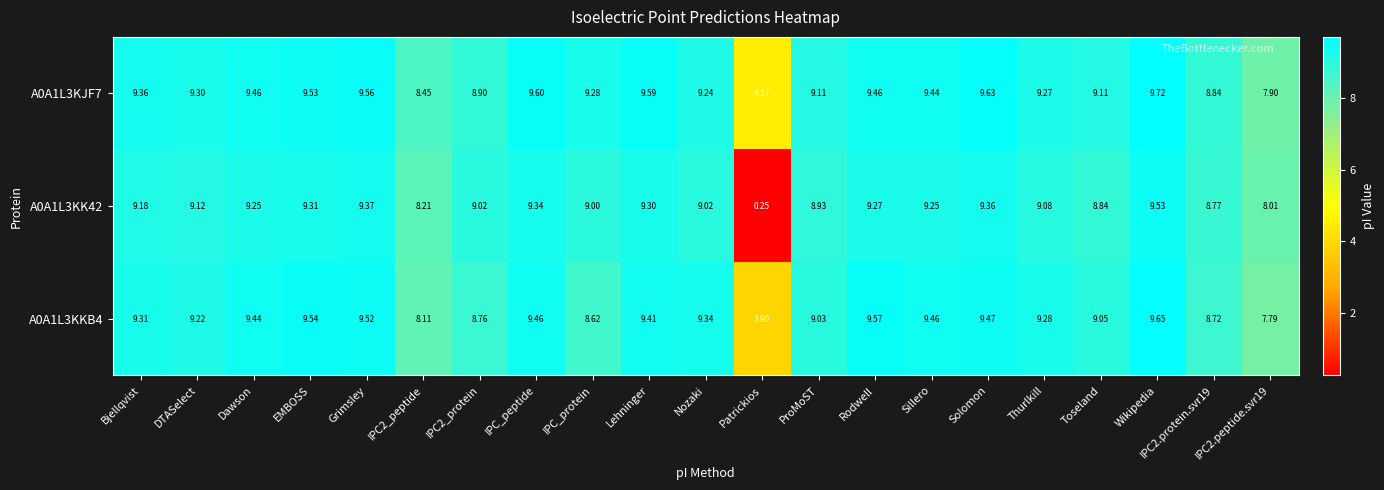

Where does the A0A1L3KKB4 series first go above 9?

Bjellqvist